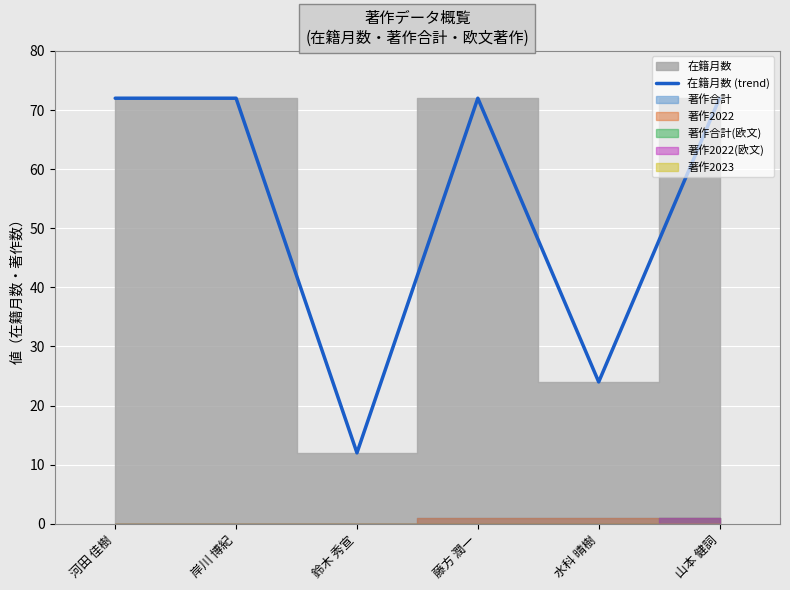

True or false: the data has more than 1 interior local peaks.

False